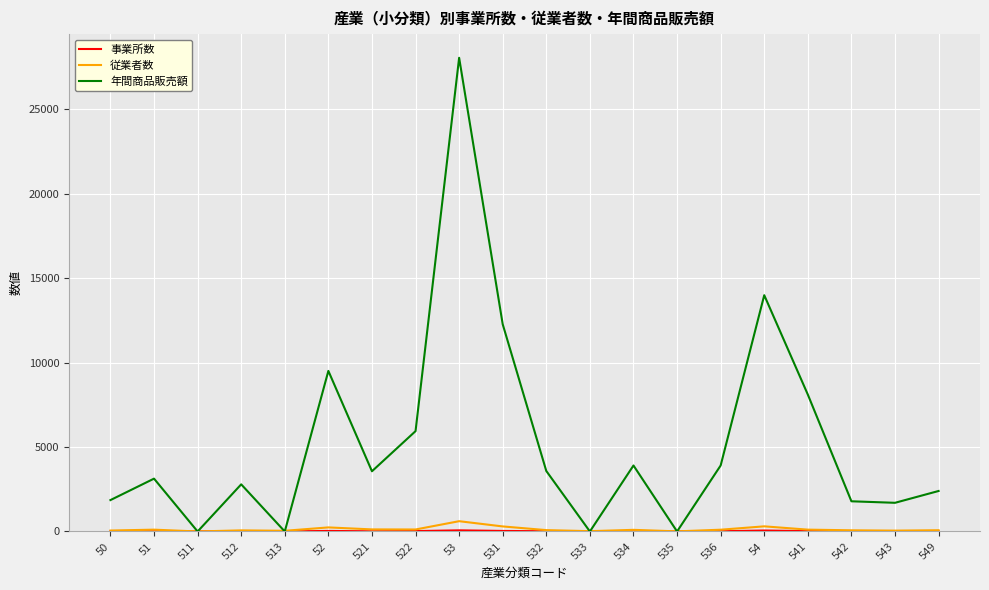

What is the sum of the 従業者数 values at 511 and 50?

57